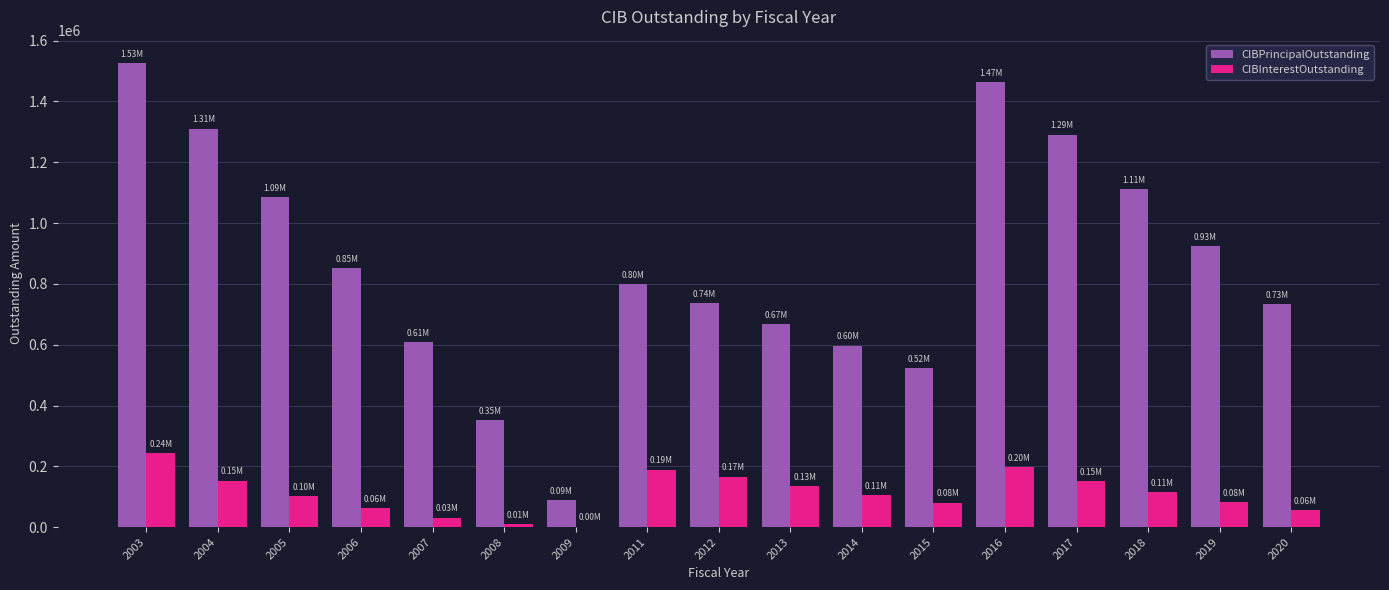

At which label does CIBPrincipalOutstanding first exceed 799950?

2003